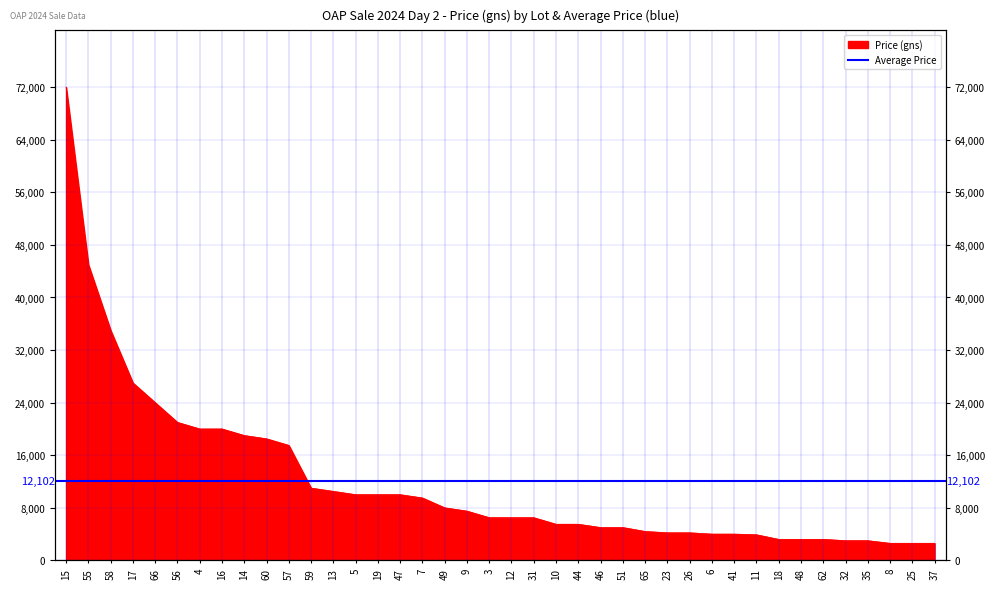

At which category does the chart reach its peak across all series?

15